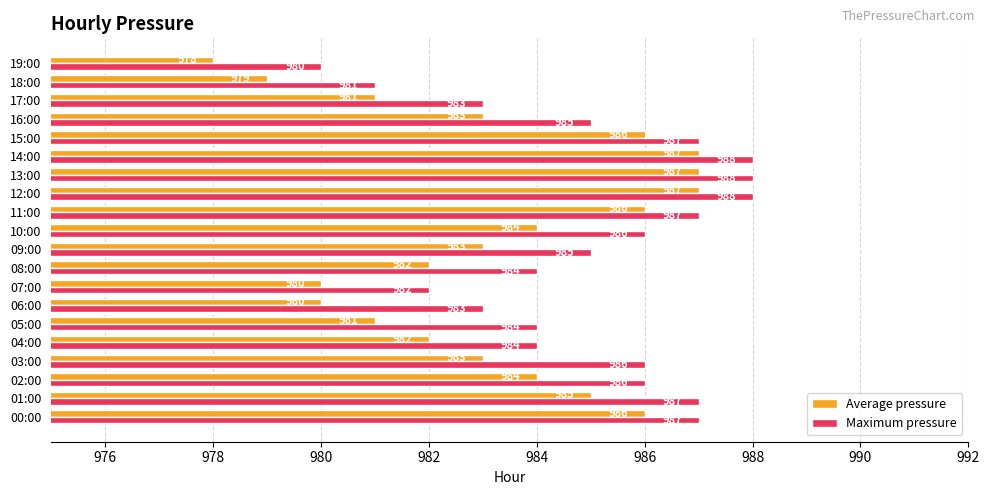

Is it true that Maximum pressure equals 980 at 19:00?

True